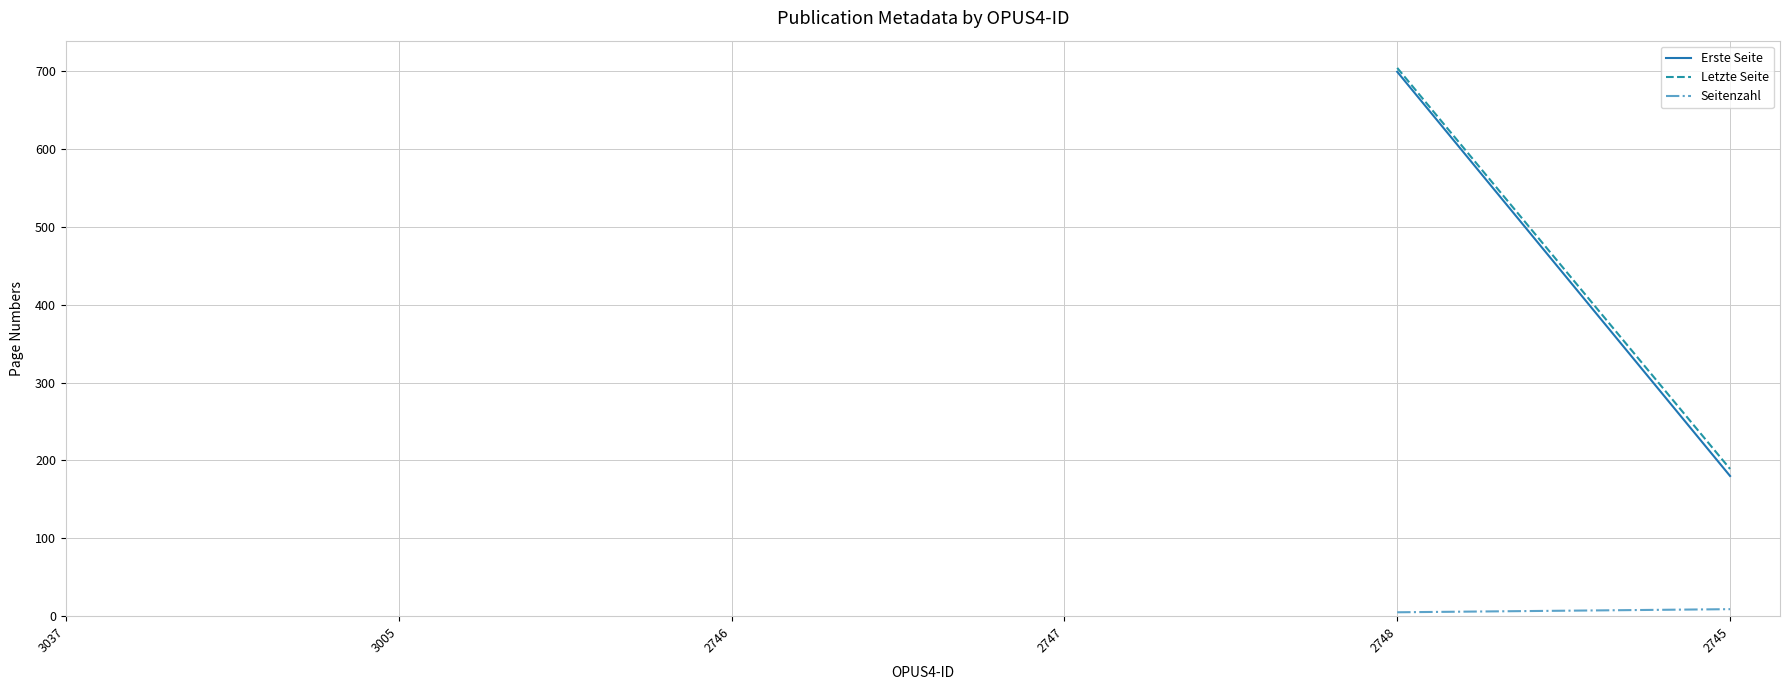

List the labels in order of Letzte Seite value, smallest first.

2745, 3037, 3005, 2746, 2747, 2748